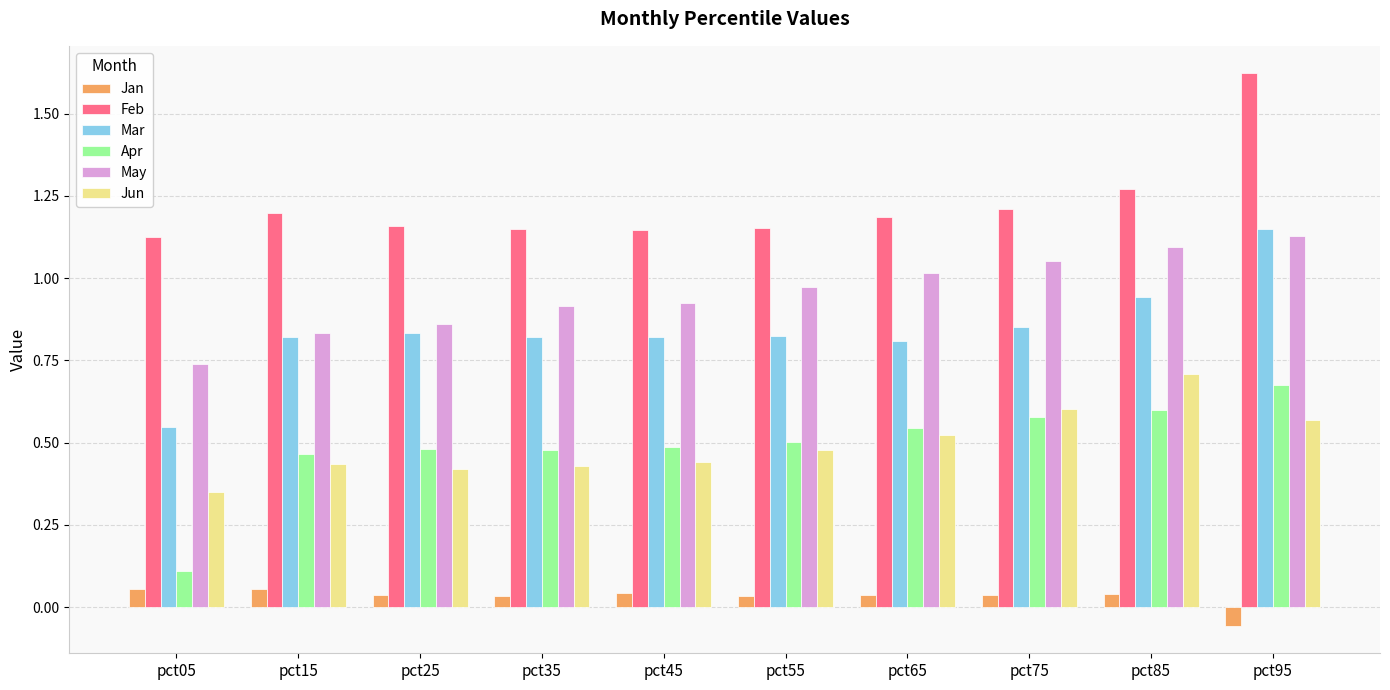

Which series changed the most between pct65 and pct85?

Jun